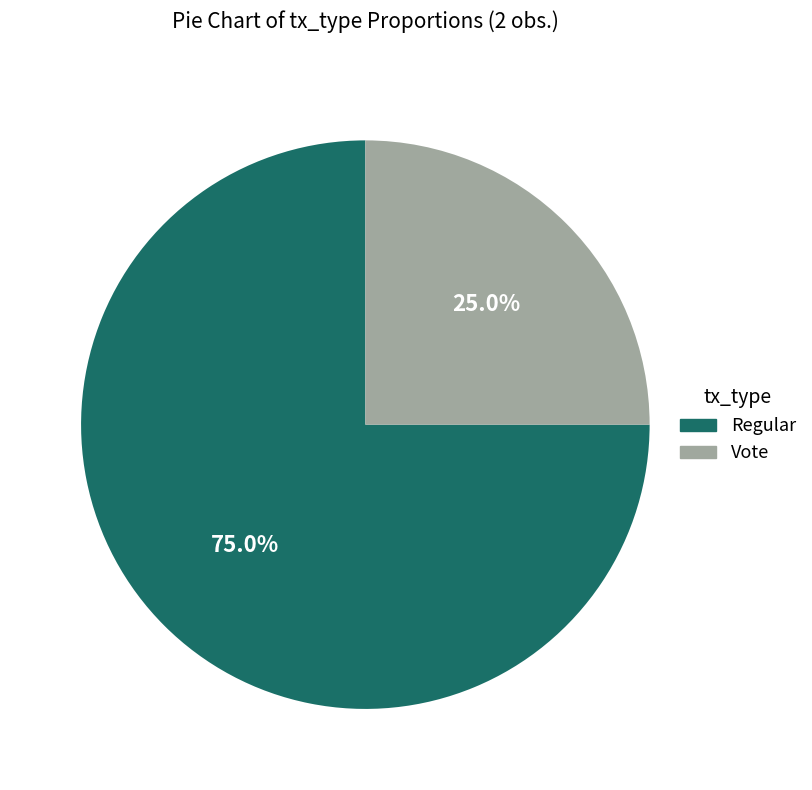

Count the number of slices in the pie.

2